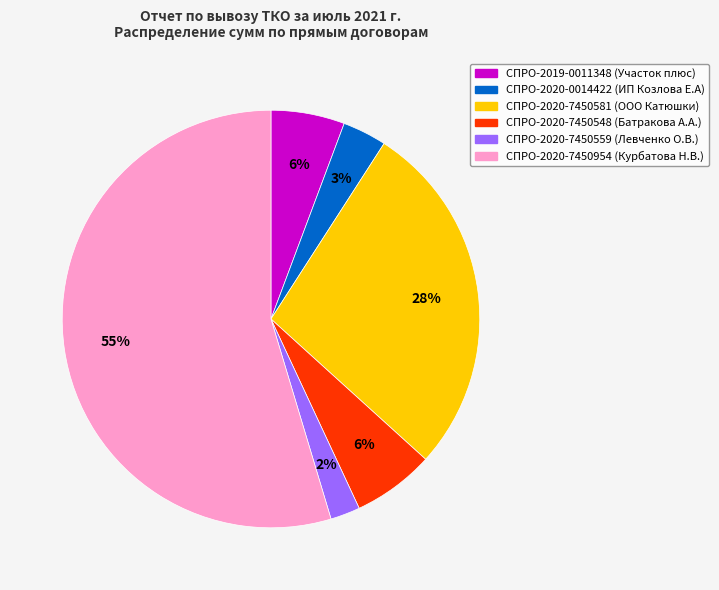

True or false: СПРО-2020-7450581 (ООО Катюшки) accounts for 42% of the total.

False